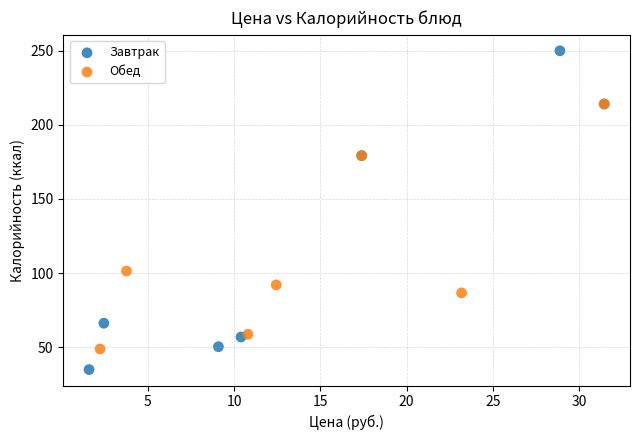

Which series reaches the maximum Y coordinate?

Завтрак